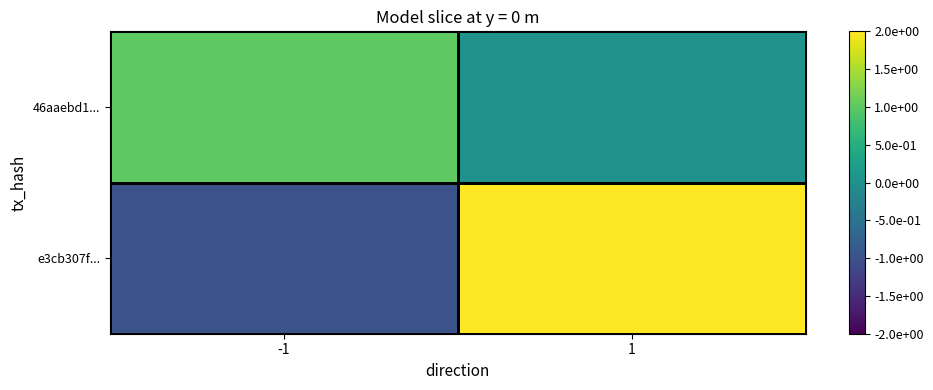

List the series in order of their peak value, highest first.

e3cb307f..., 46aaebd1...